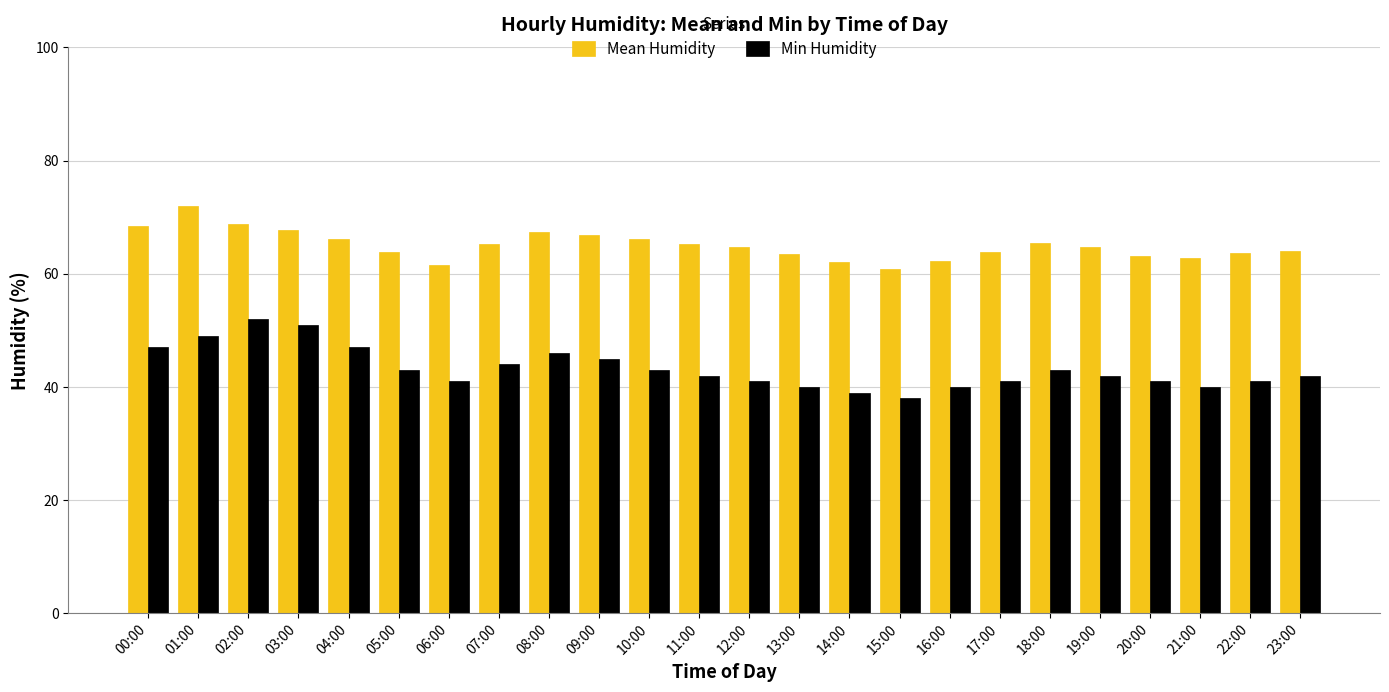

Which series has the largest range (max minus min)?

Min Humidity